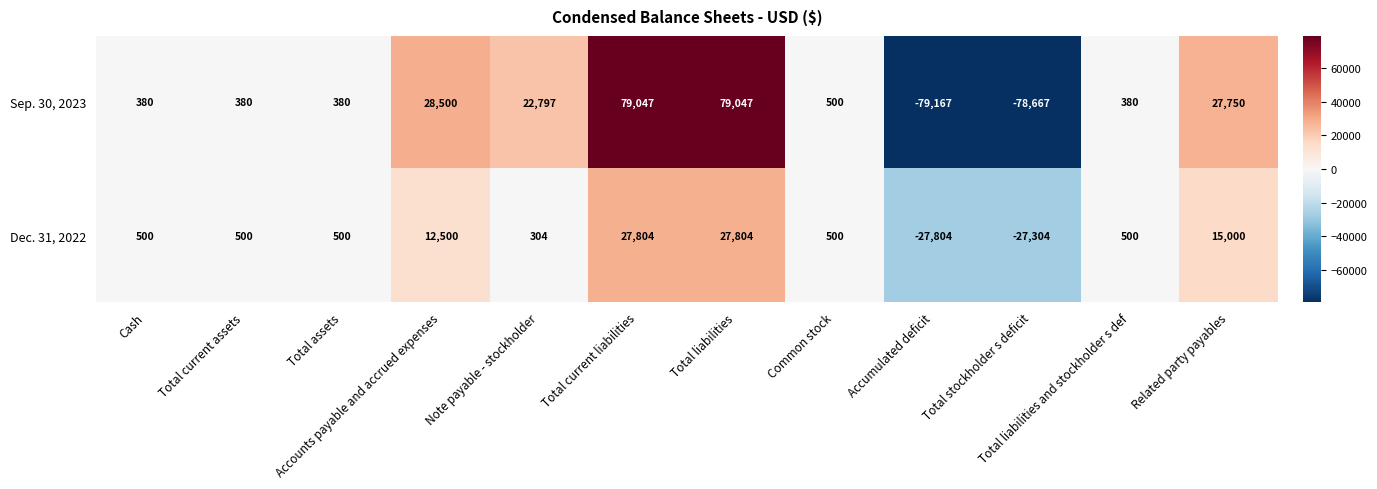

What is the spread (max minus min) of values at Total current assets?

120